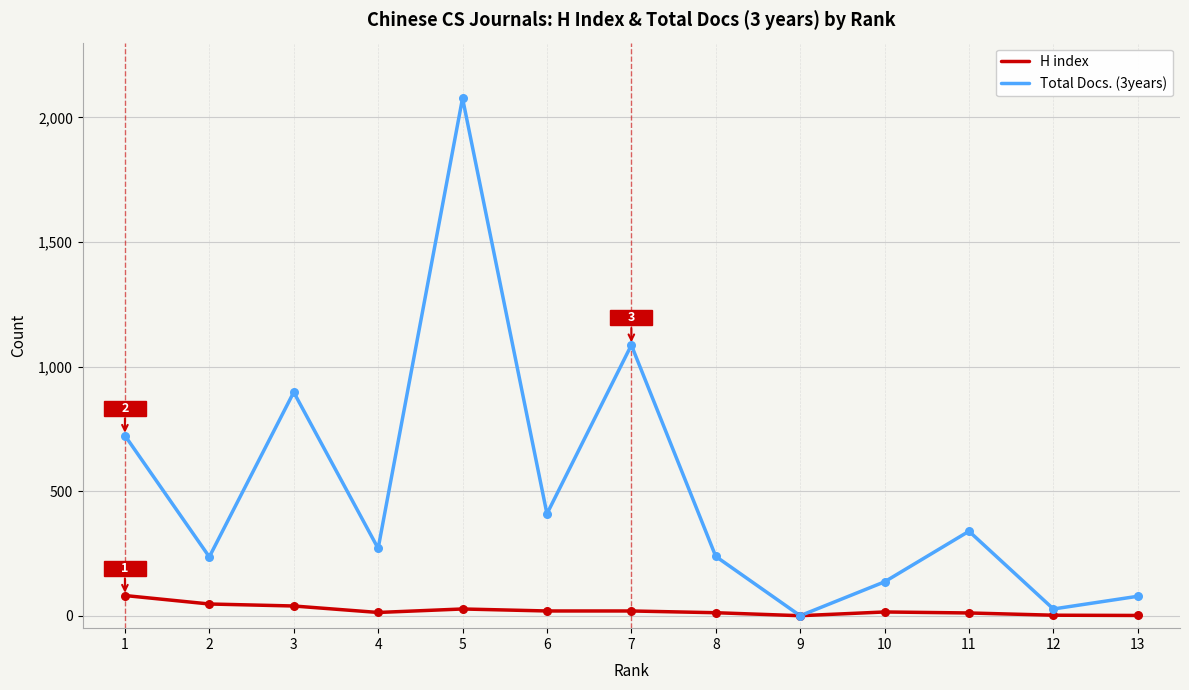

Which series has the largest total across all categories?

Total Docs. (3years)